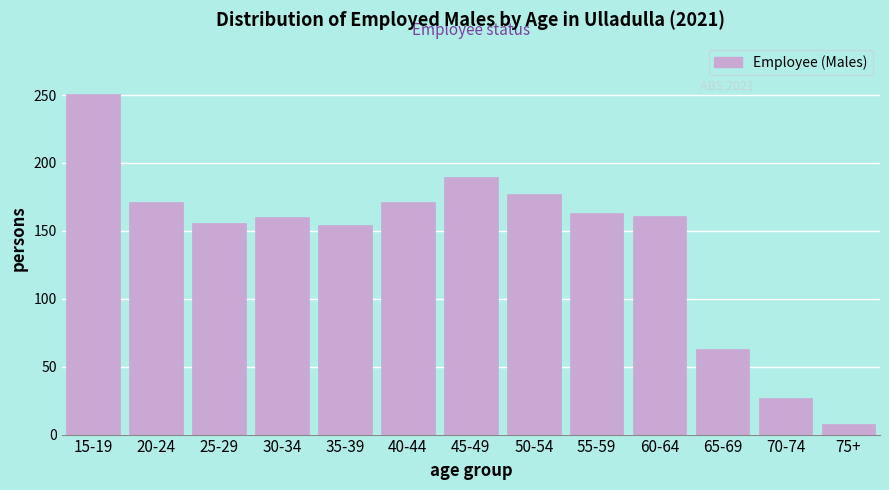

Which category has the highest value across all series?

15-19